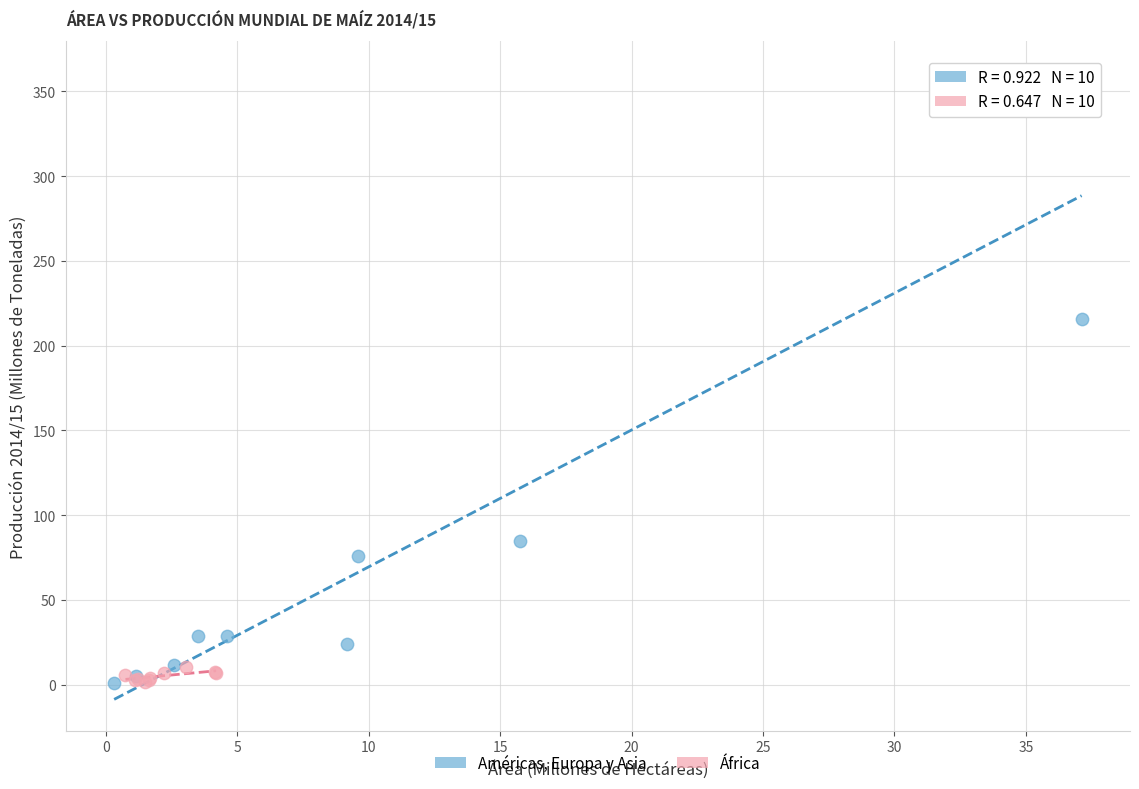

What are all the series names shown in the legend?

Américas, Europa y Asia, África